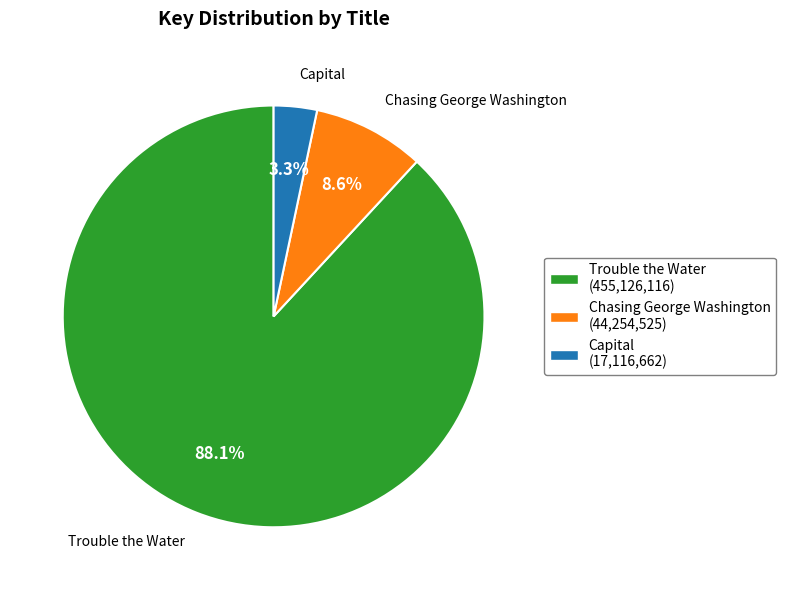

Is the sum of Capital and Trouble the Water greater than half?

Yes